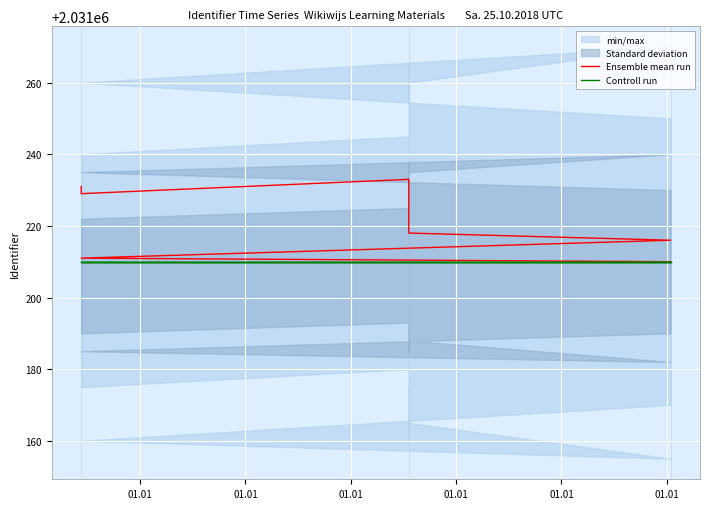

Is it true that Controll run equals 2031210 at 01.01?

True